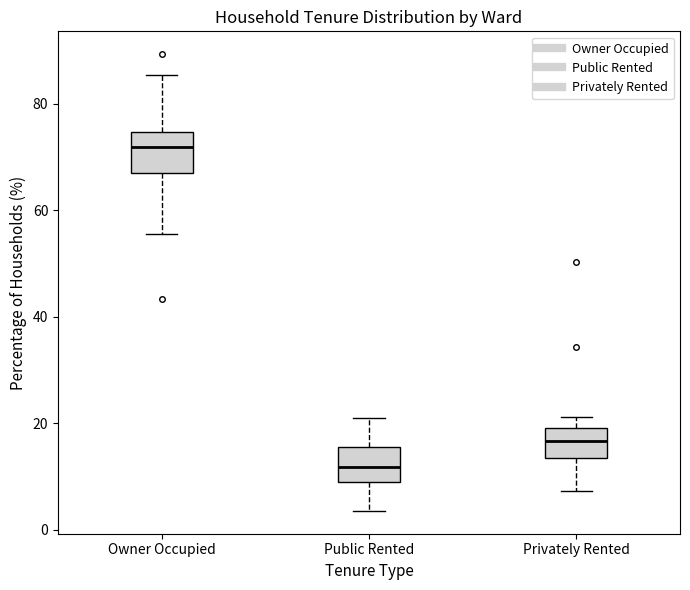

Which box has the highest median line?

Owner Occupied